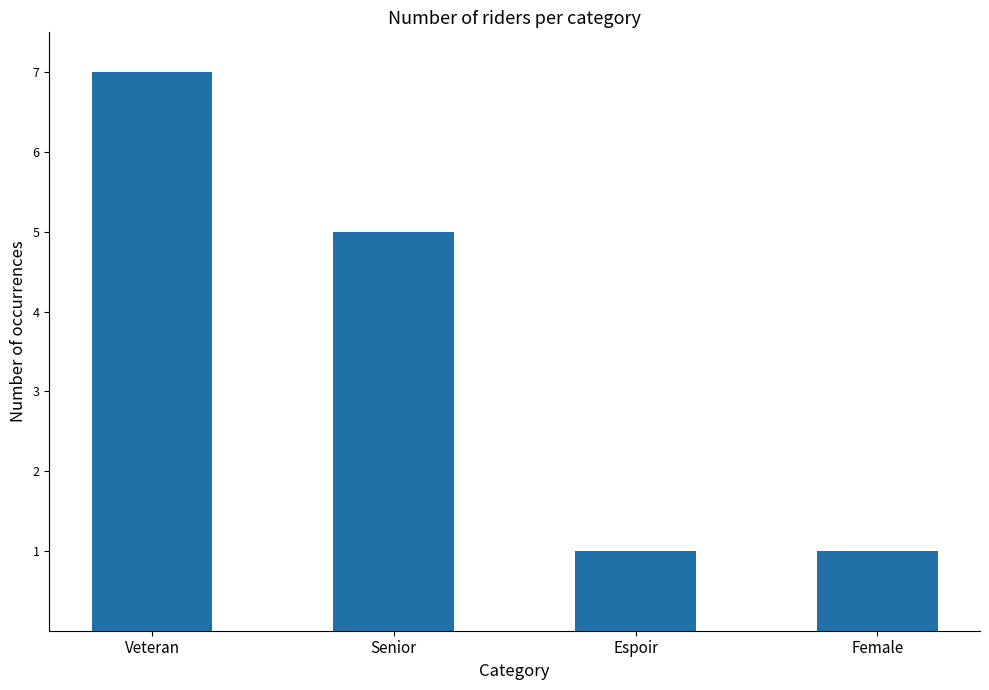

What is the smallest value displayed?

1